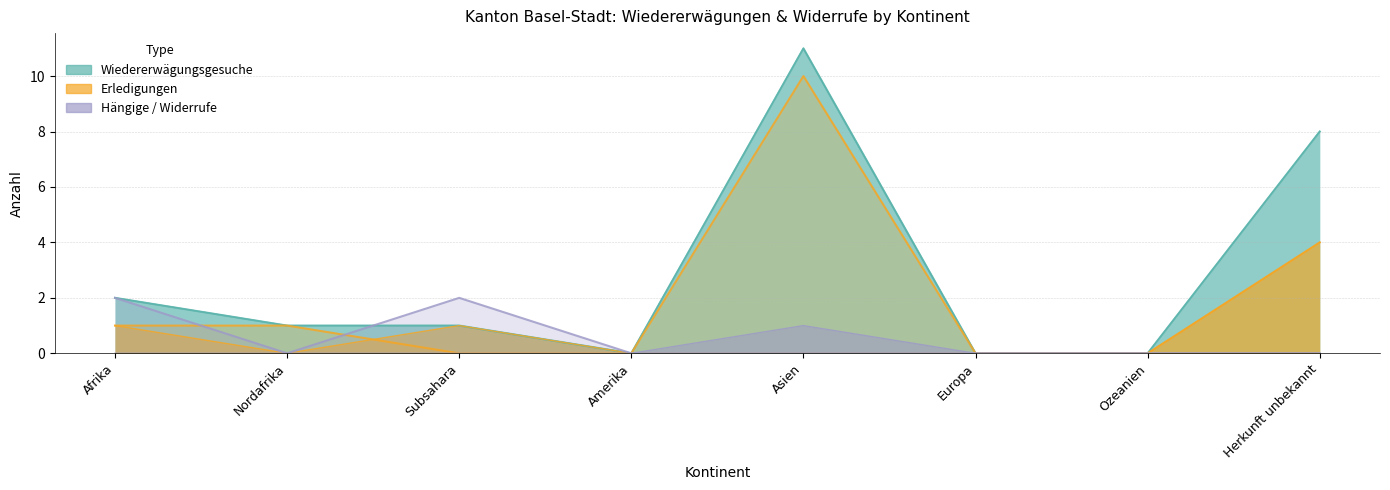

Where is the first local maximum for Widerrufe Asyl?

Asien